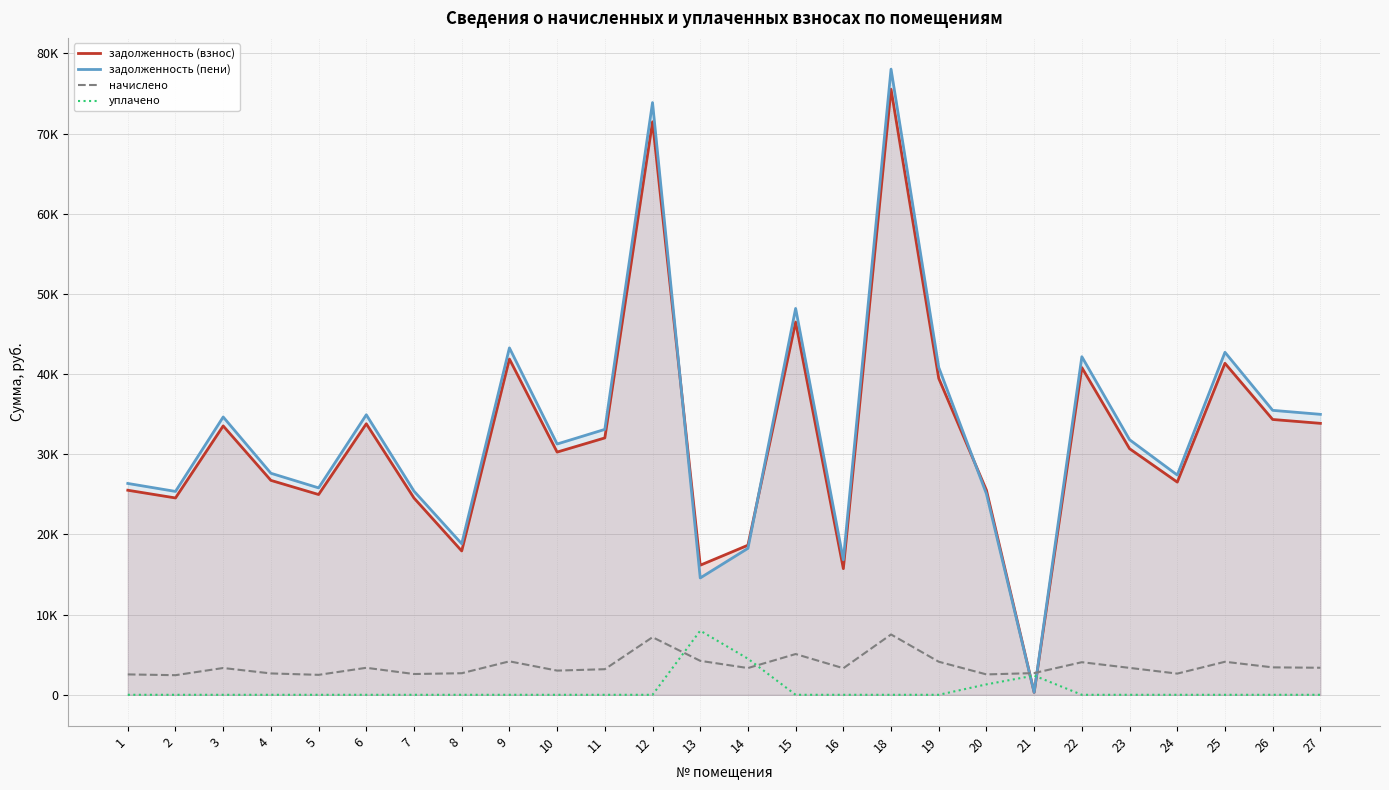

Reading left to right, list all the values displayed in this chart.

задолженность (взнос): 1=25512.0	2=24549.3	3=33534.6	4=26742.0	5=24977.2	6=33802.0	7=24535.1	8=17939.5	9=41878.0	10=30271.9	11=32037.1	12=71465.4	13=16160.3	14=18654.9	15=46492.8	16=15731.6	18=75519.5	19=39463.2	20=25512.0	21=300.5	22=40808.3	23=30694.9	24=26528.0	25=41343.1	26=34336.8	27=33855.4
задолженность (пени): 1=26359.1	2=25364.5	3=34648.1	4=27630.0	5=25806.5	6=34924.4	7=25398.3	8=18836.4	9=43268.6	10=31277.1	11=33100.9	12=73859.4	13=14572.3	14=18265.9	15=48187.1	16=16836.3	18=78027.2	19=40837.8	20=25059.1	21=299.7	22=42163.4	23=31813.8	24=27408.9	25=42716.0	26=35477.0	27=34979.6
начислено: 1=2541.4	2=2445.6	3=3340.6	4=2664.0	5=2488.1	6=3367.3	7=2589.4	8=2690.6	9=4171.9	10=3015.6	11=3191.5	12=7182.2	13=4235.8	14=3335.3	15=5082.9	16=3314.0	18=7523.1	19=4123.9	20=2541.4	21=2706.7	22=4065.3	23=3356.6	24=2642.7	25=4118.6	26=3420.5	27=3372.7
уплачено: 1=0.0	2=0.0	3=0.0	4=0.0	5=0.0	6=0.0	7=0.0	8=0.0	9=0.0	10=0.0	11=0.0	12=0.0	13=8000.0	14=4500.8	15=0.0	16=0.0	18=0.0	19=0.0	20=1300.0	21=2394.8	22=0.0	23=0.0	24=0.0	25=0.0	26=0.0	27=0.0